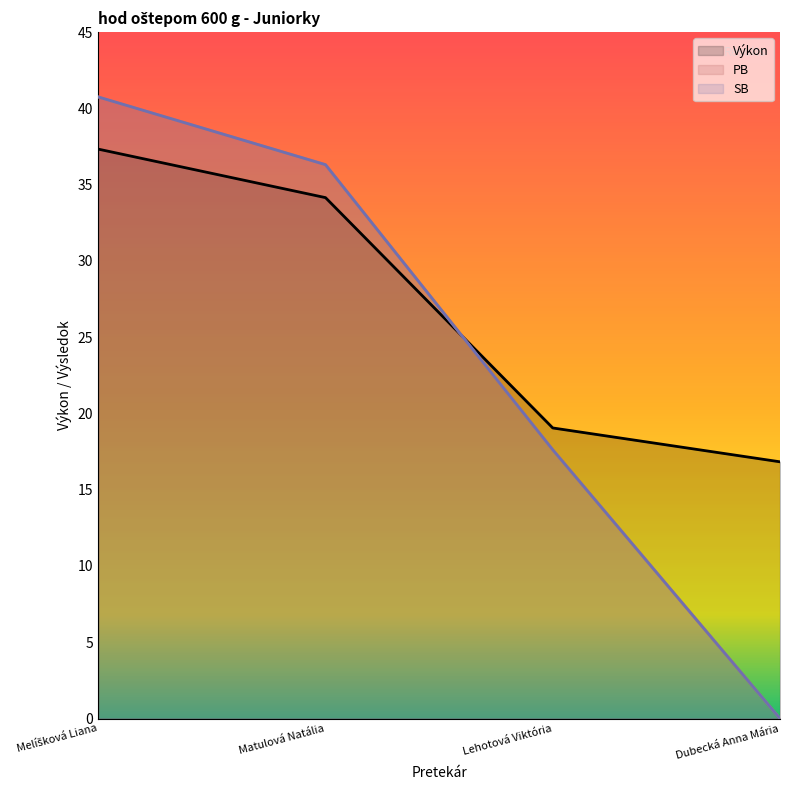

What is the maximum value shown in the chart?

40.8